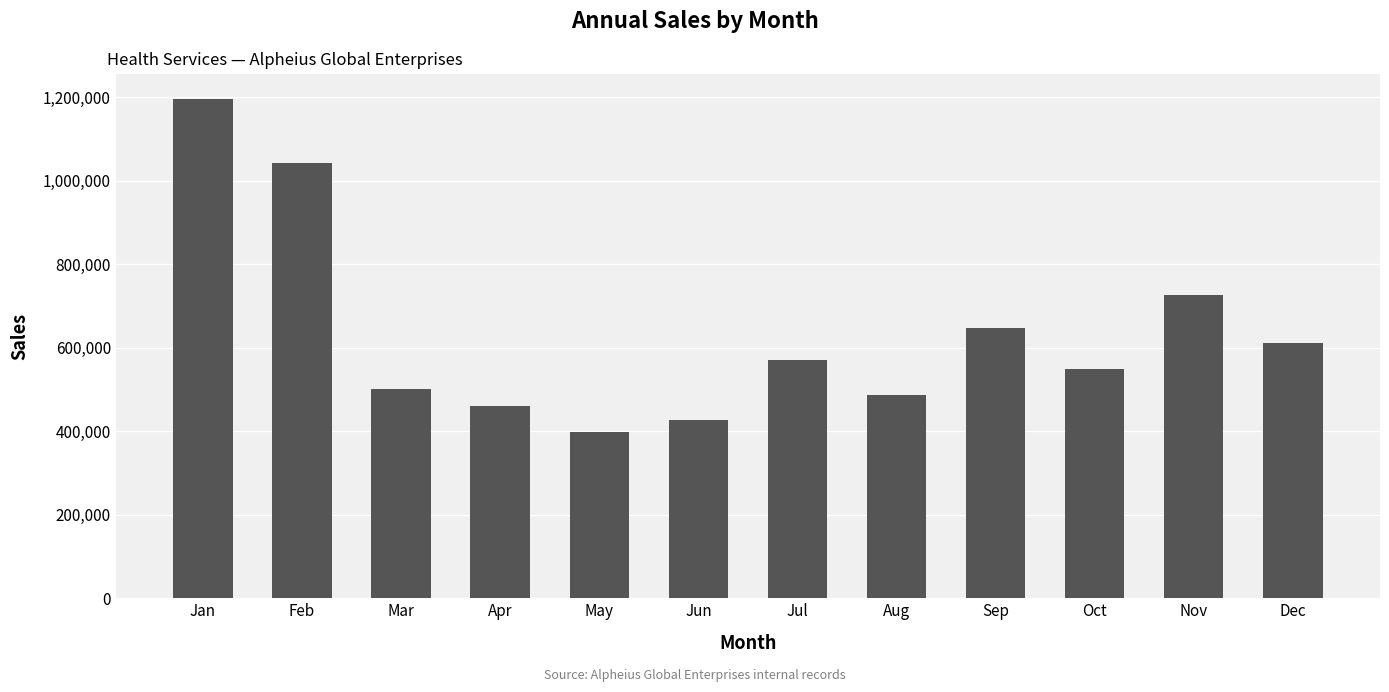

Approximately how many times larger is the value at Jun compared to Aug?

0.9